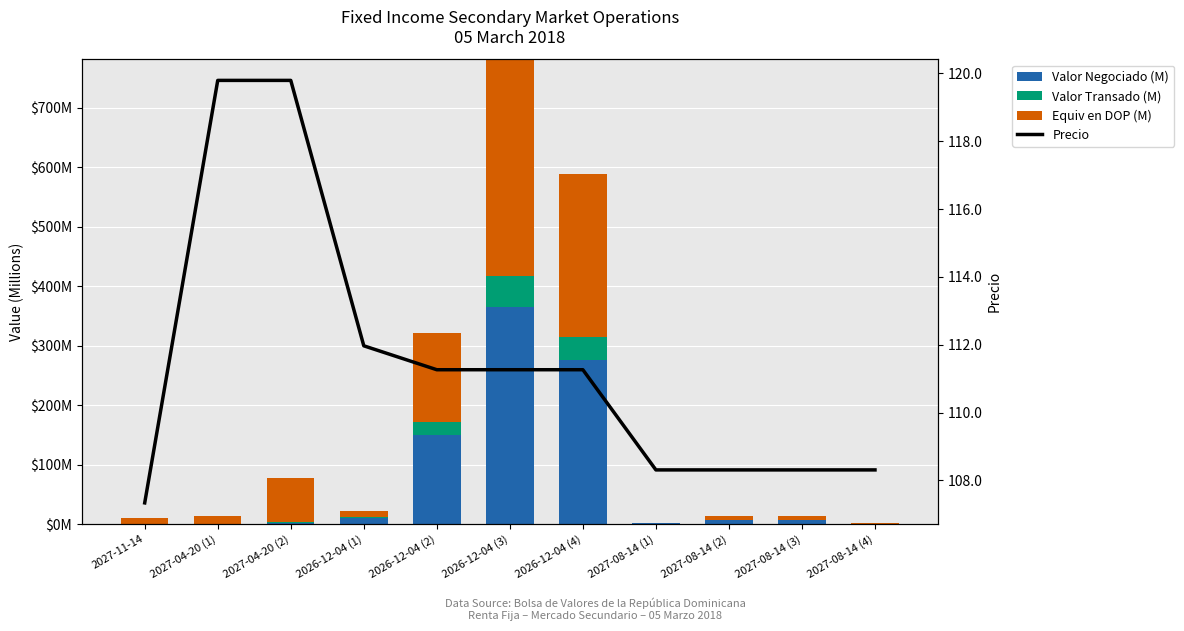

What is the value of the Valor Negociado (M) bar at the 2nd from the left?

0.2